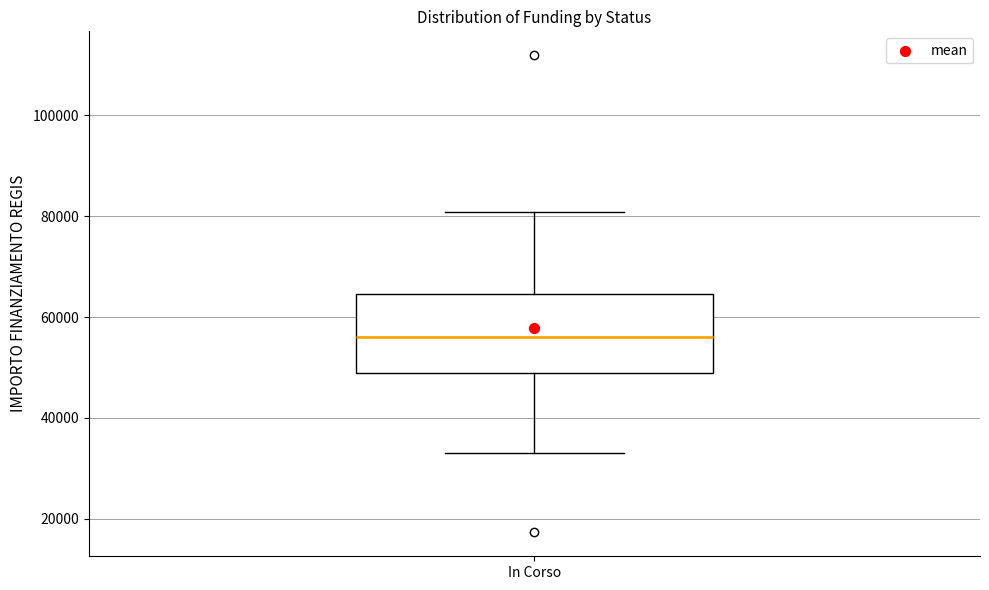

Transcribe this box plot: give where the median line is, the range the box spans, and where the two whiskers end, as read against the y-axis. The values are not printed on the chart, so give them approximately, as read against the axis.

median 56000, box 50000 to 64000, whiskers 32000 to 80000